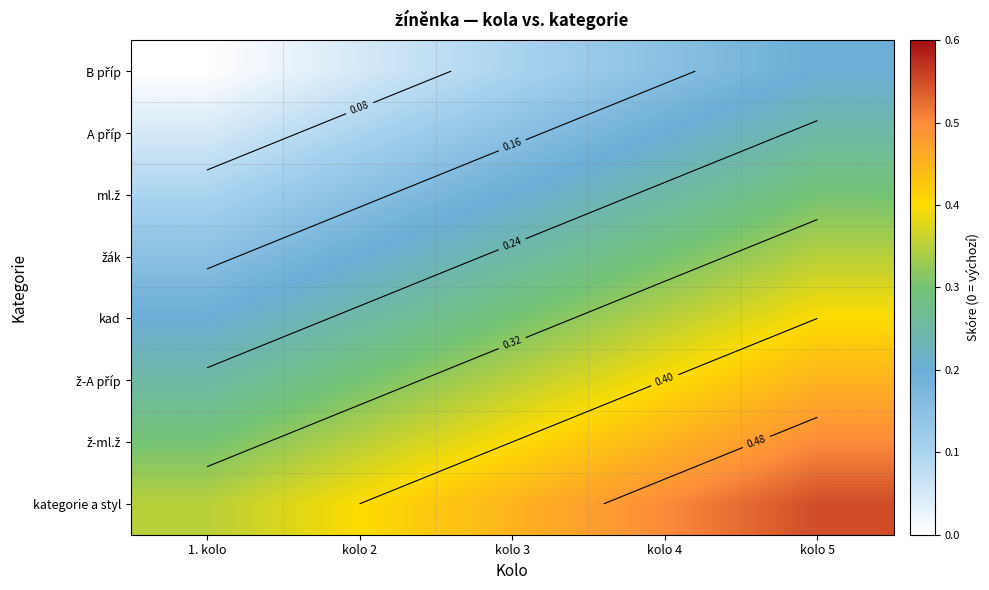

Count the B příp values in the range 0 to 1.

5